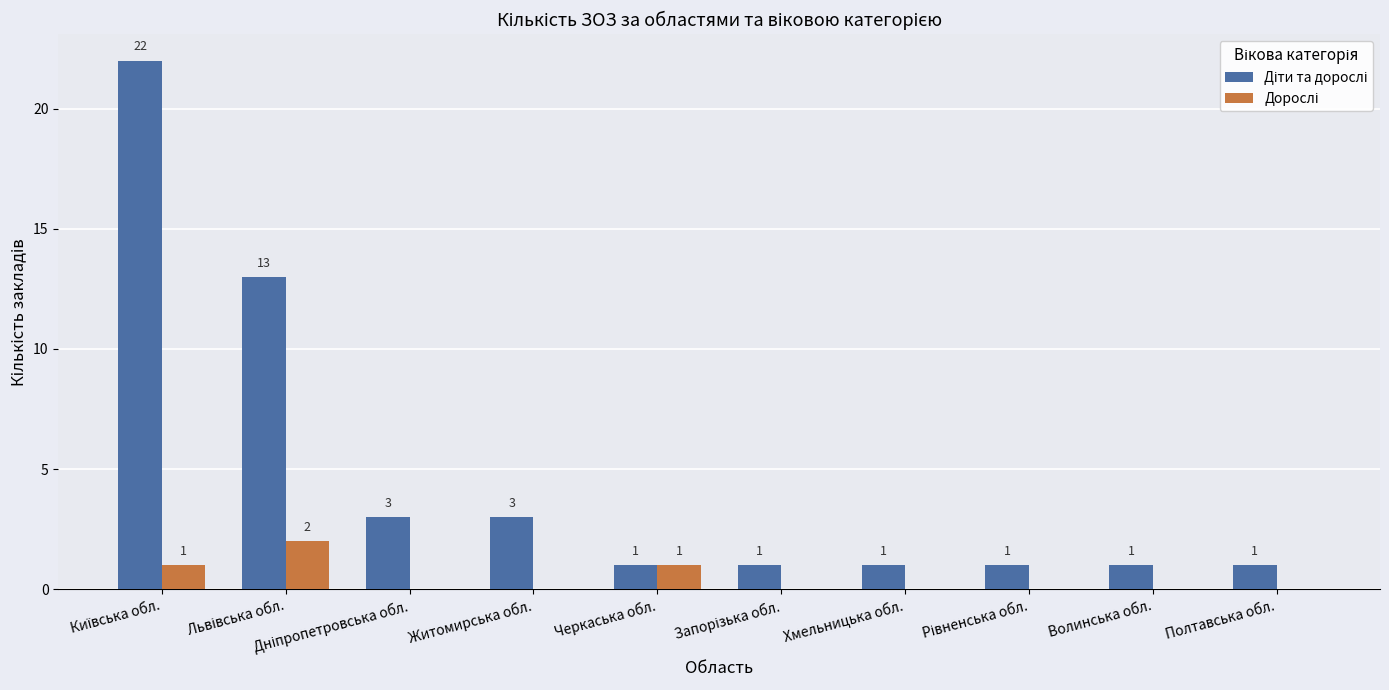

How many categories are shown in the chart?

10